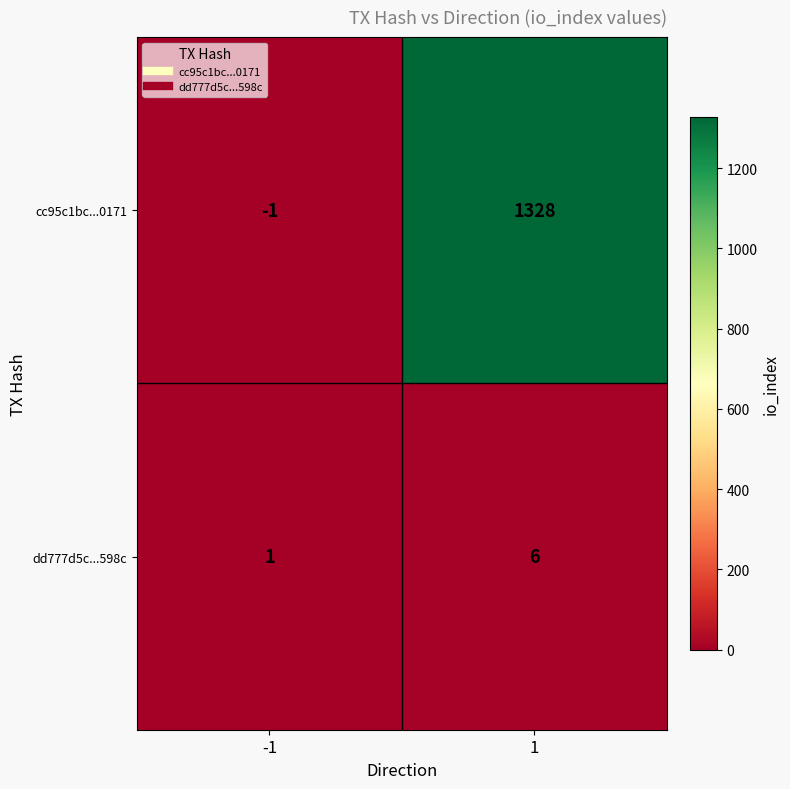

What is the average value of the dd777d5c...598c series?

4